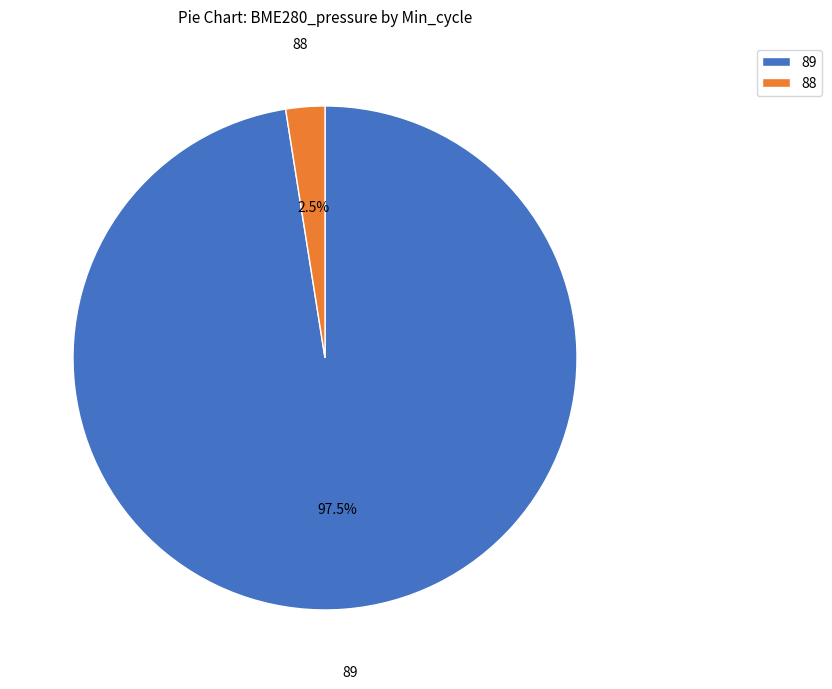

Count the number of slices in the pie.

2